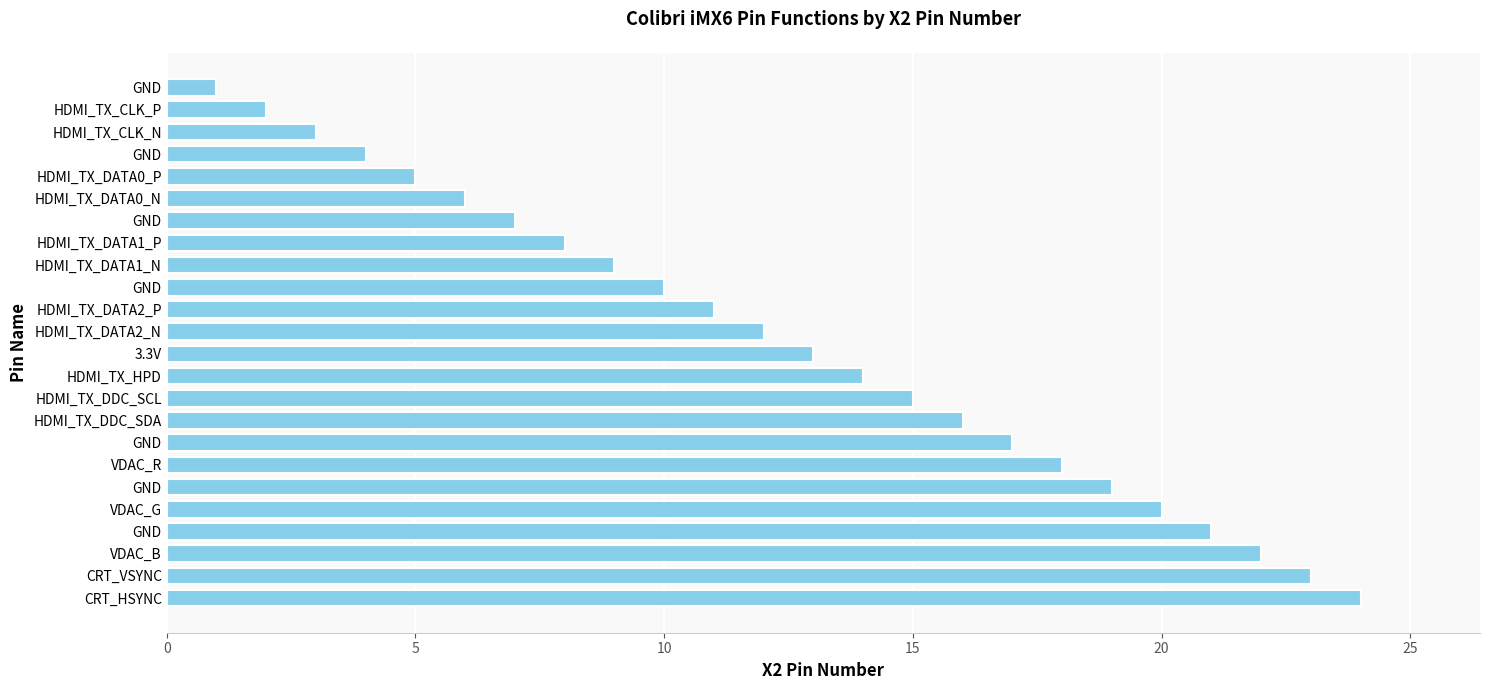

How many data points does each series have?

24